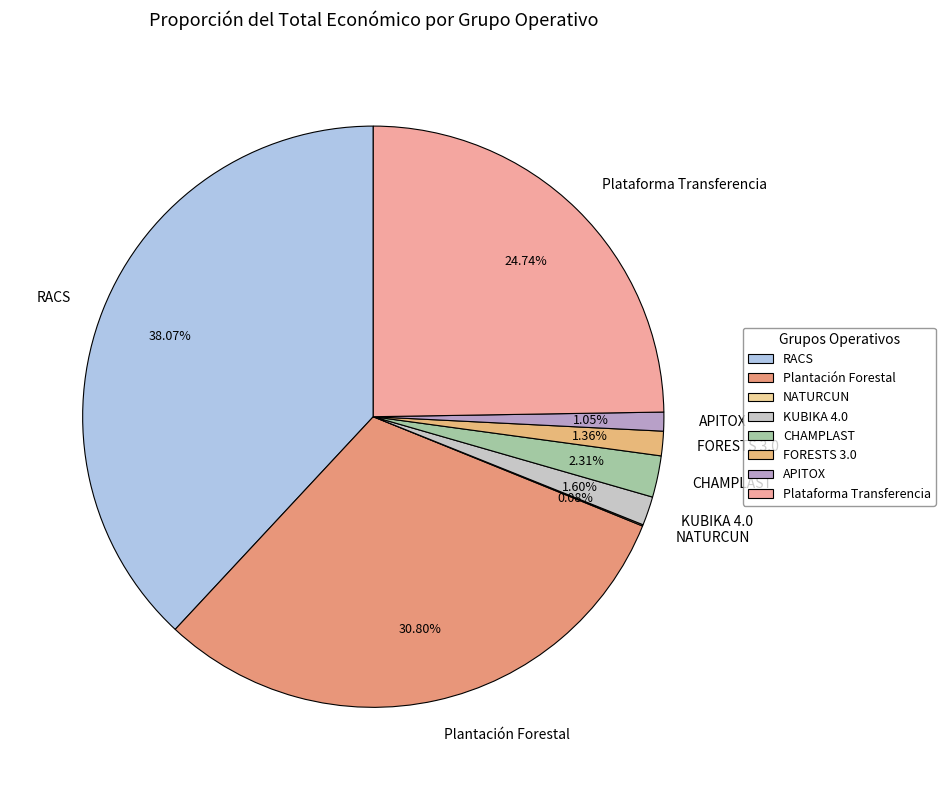

To the nearest percent, what is the difference between the KUBIKA 4.0 and APITOX slice percentages?

1%